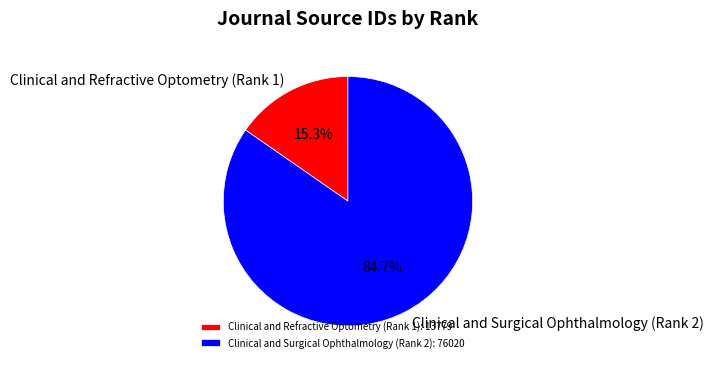

To the nearest percent, what portion does Clinical and Refractive Optometry (Rank 1) represent?

15%